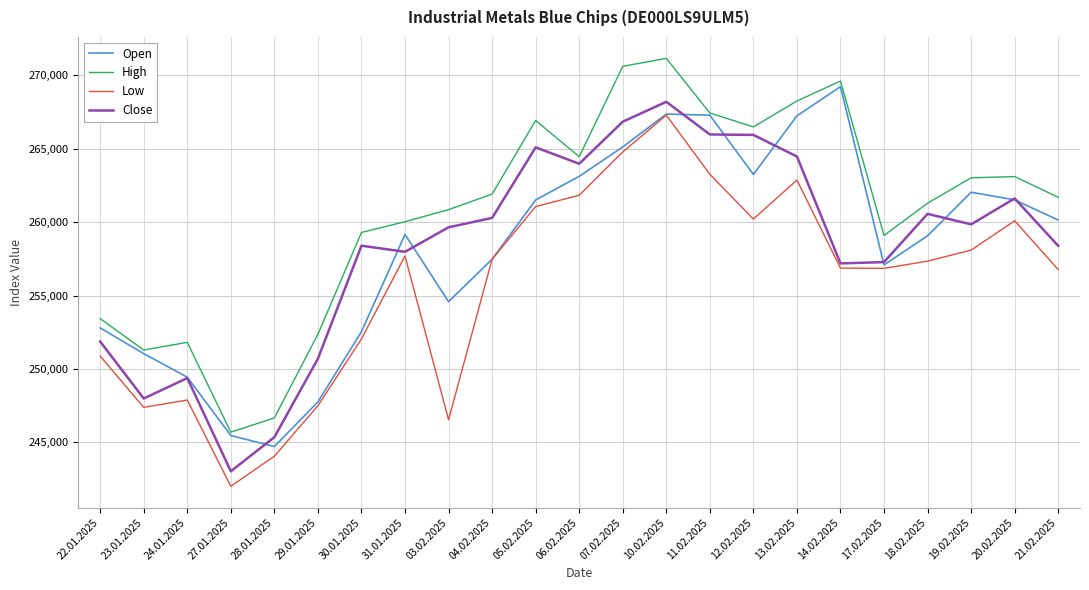

Does the chart have visible grid lines?

Yes